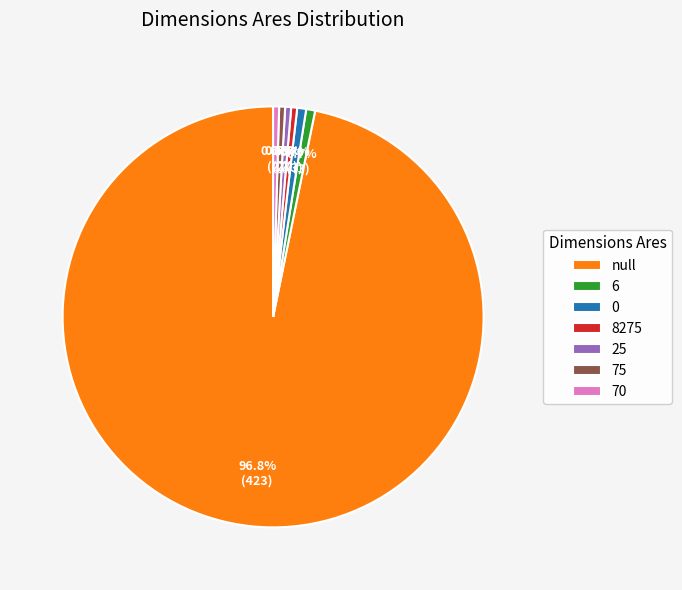

Which slice is the largest?

null